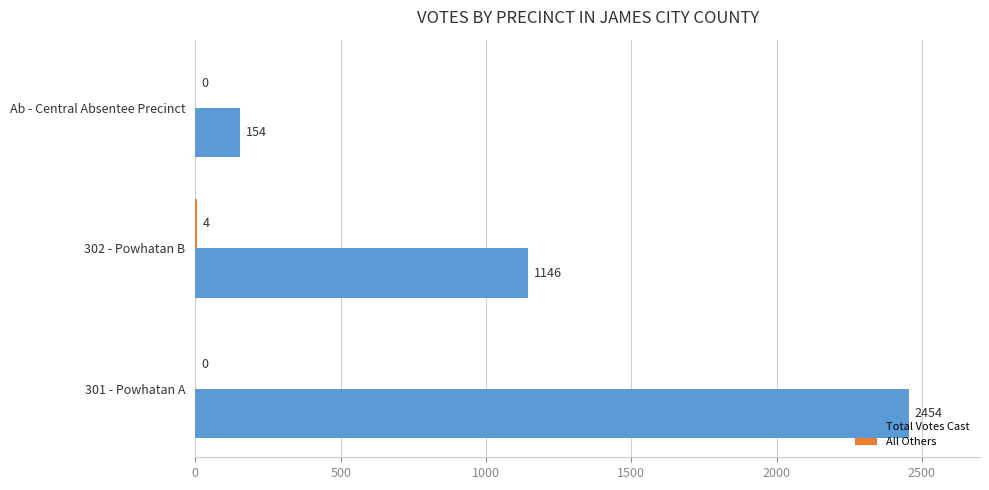

Which series has the largest total across all categories?

Total Votes Cast